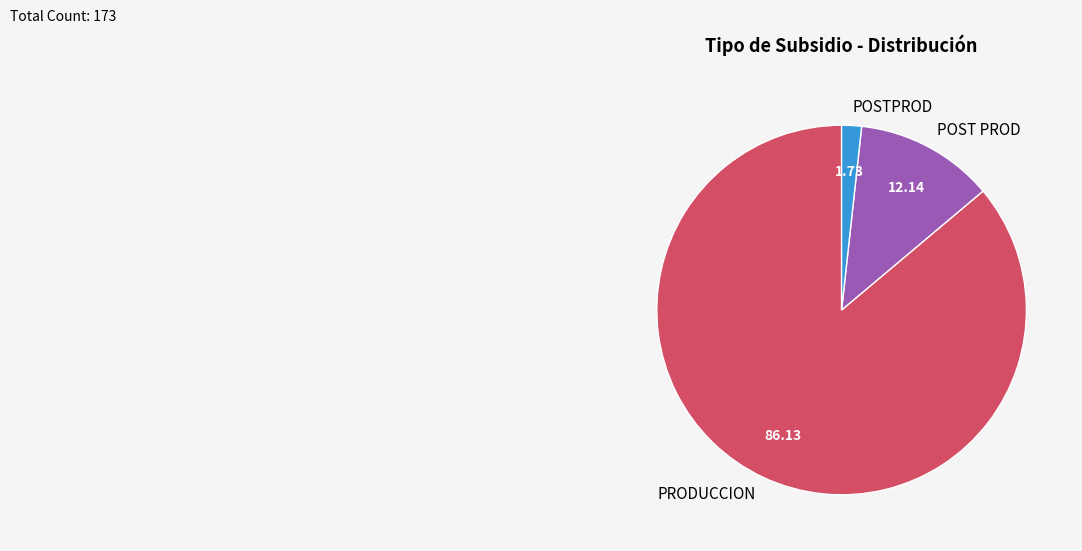

Which slice is the largest?

PRODUCCION